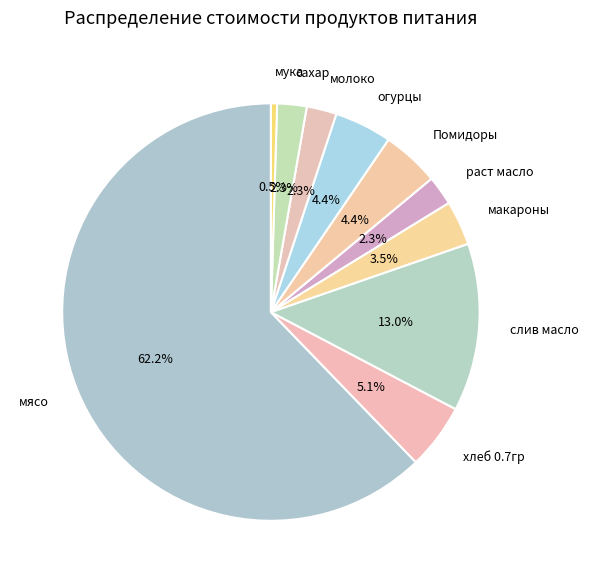

Is мясо the majority of the pie?

Yes